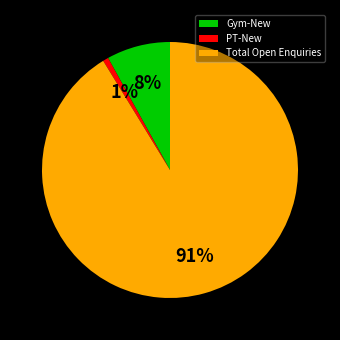

Does Total Open Enquiries account for over 50% of the chart?

Yes